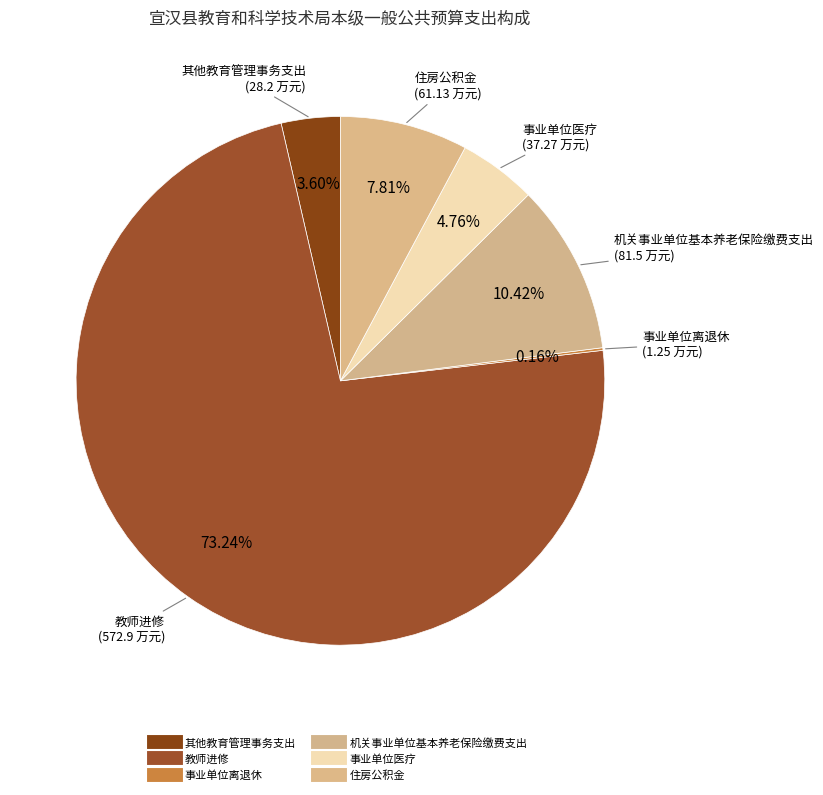

To the nearest percent, what is the average slice percentage?

17%